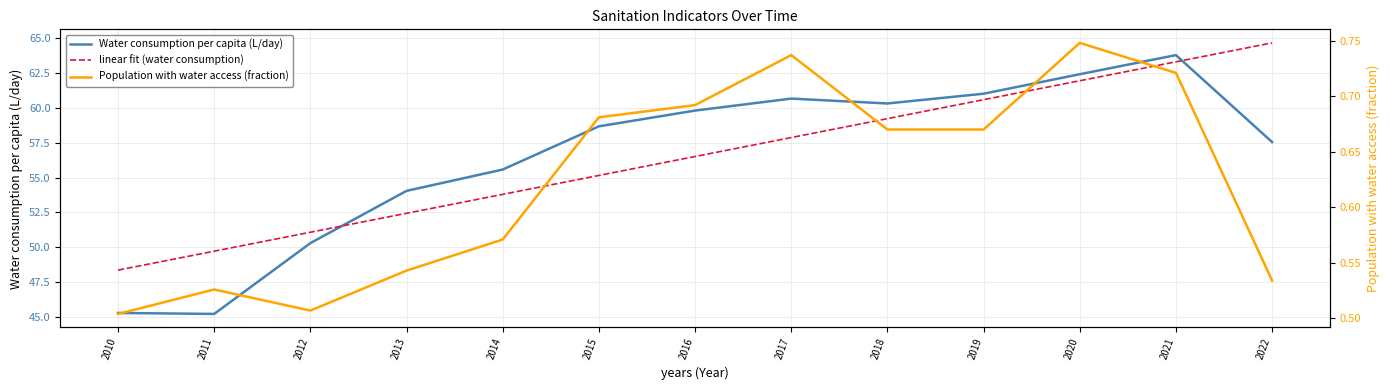

How many lines are shown in the chart?

3